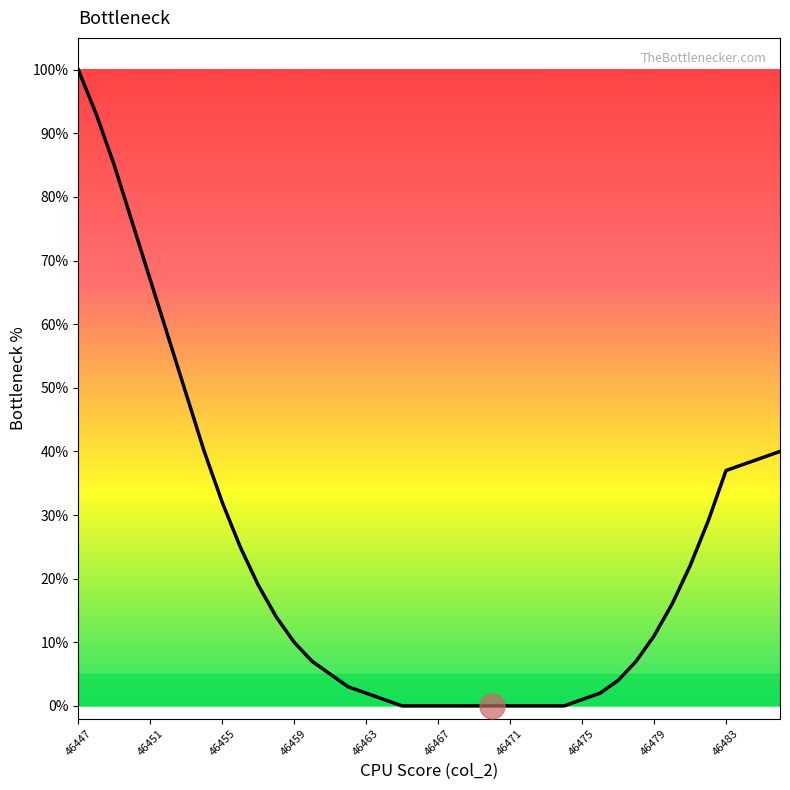

What is the greatest value displayed?

100